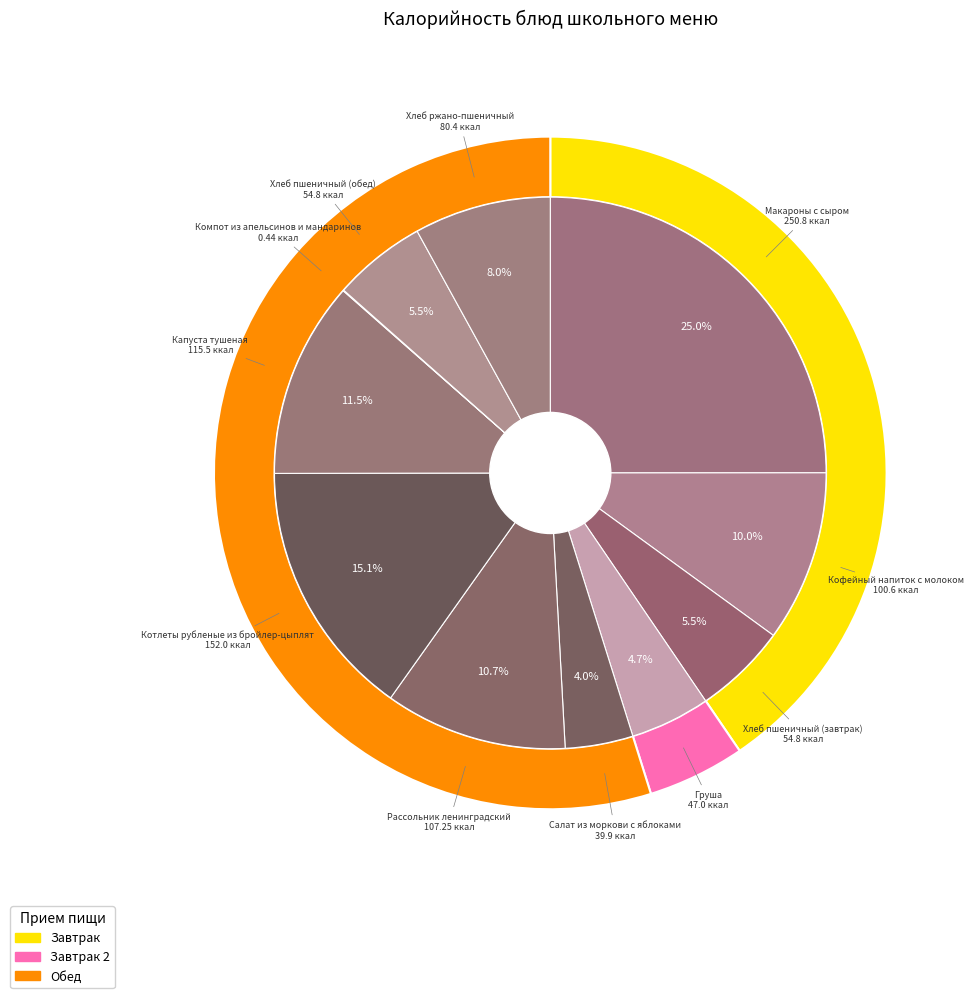

Between Котлеты рубленые из бройлер-цыплят and Груша, which is larger?

Котлеты рубленые из бройлер-цыплят